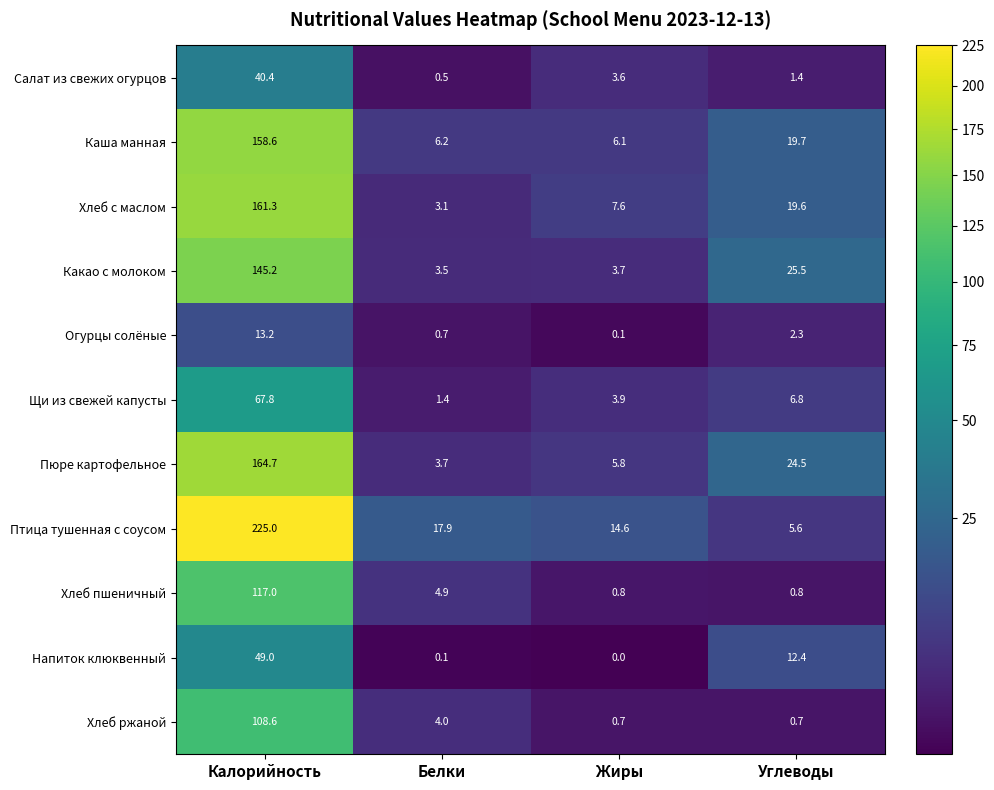

How many series are shown in this chart?

11